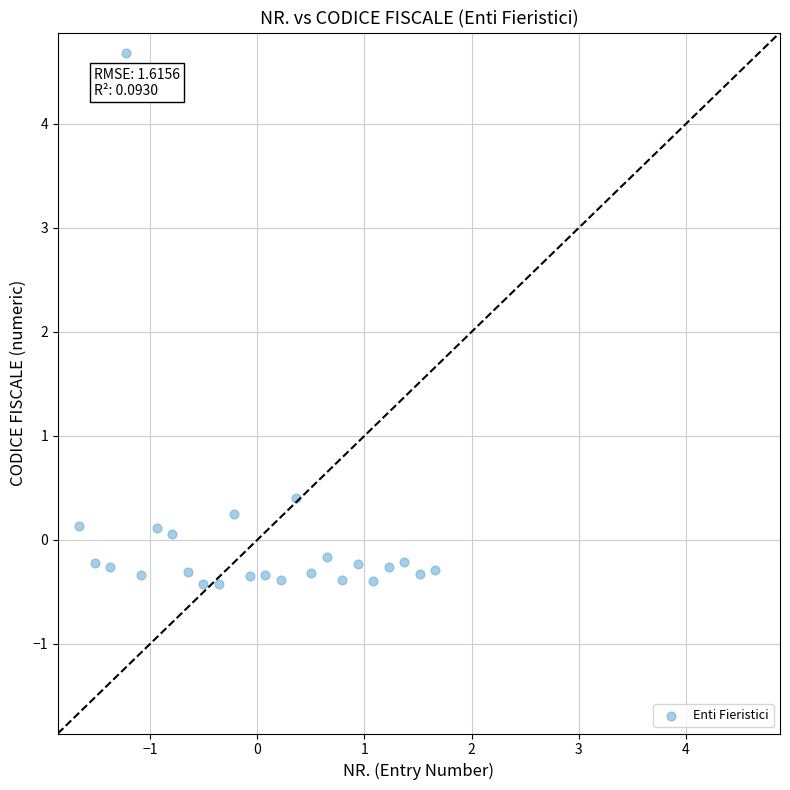

What Y value in the scatter plot is closest to 2?

0.4